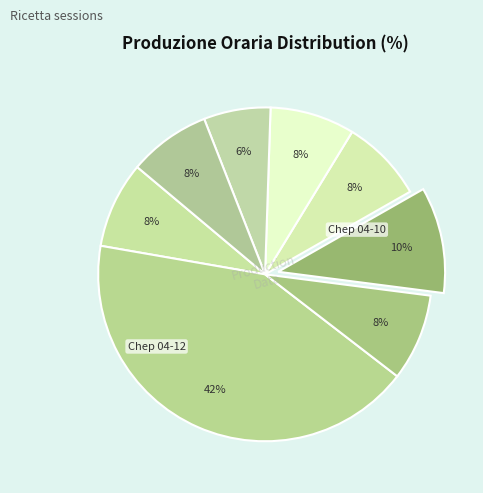

Count the number of slices in the pie.

8